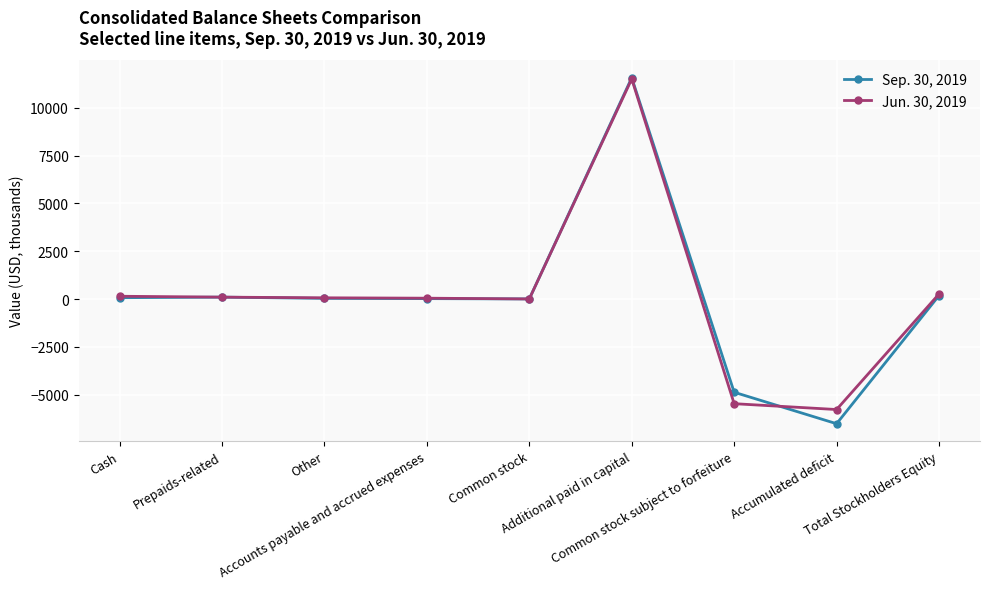

Which series has the largest range (max minus min)?

Sep. 30, 2019